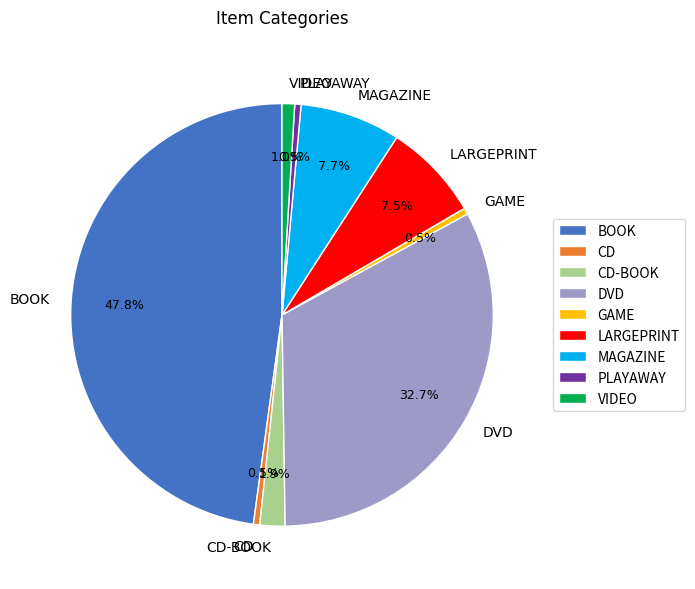

Is CD-BOOK the majority of the pie?

No